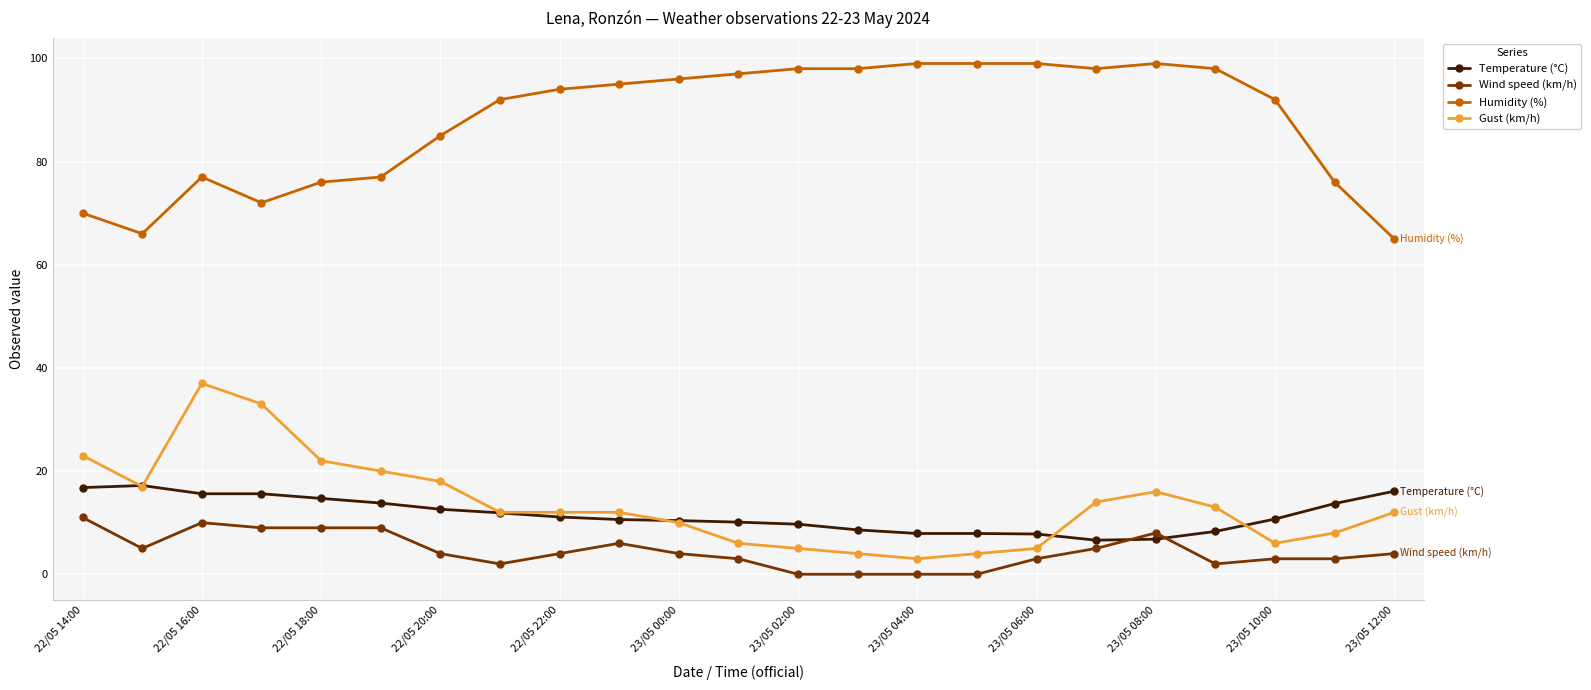

What is the value of the Humidity (%) point at the 16th from the left?

99.0